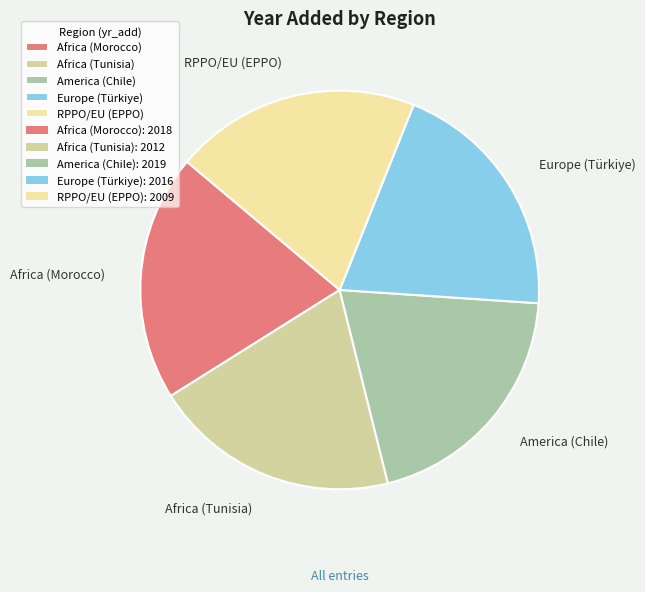

How many slices are in this pie chart?

5